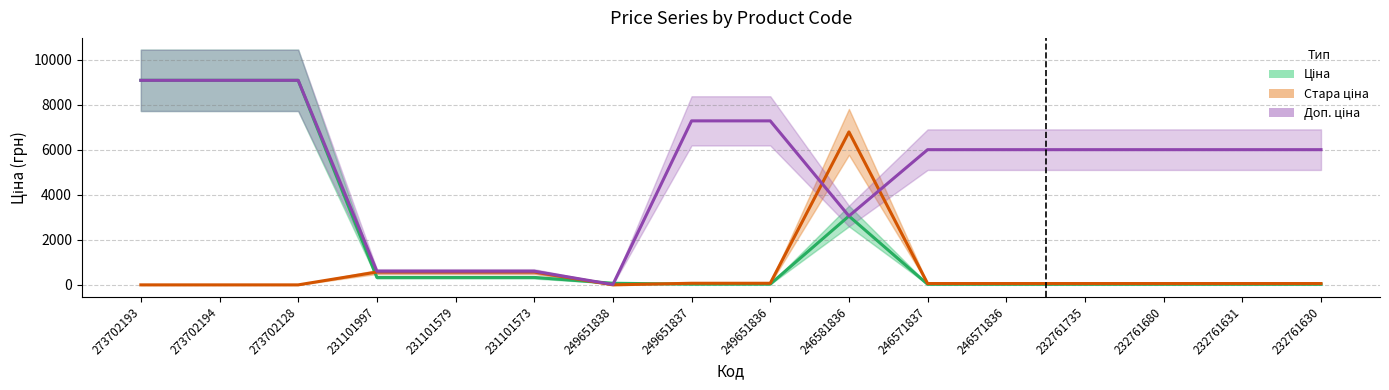

Is the value of Ціна at 273702193 greater than the value of Доп. ціна at 232761630?

Yes